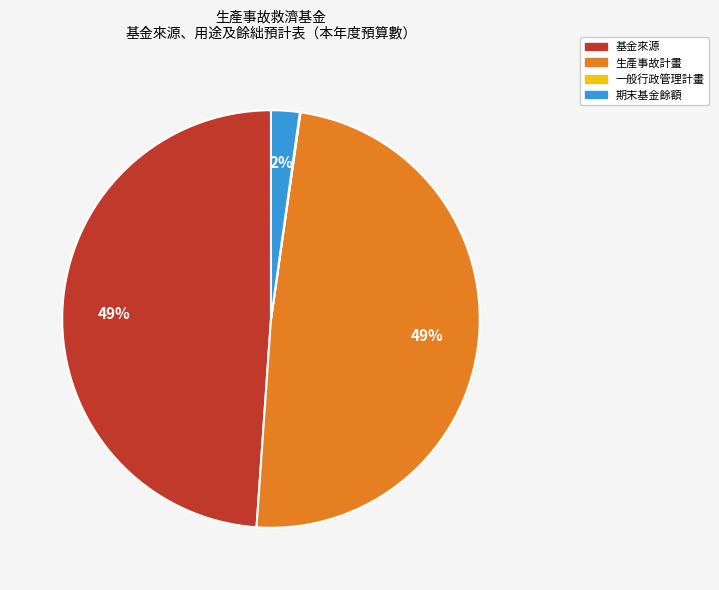

What is the ratio of the value at 生產事故計畫 to the value at 基金來源?

1.0